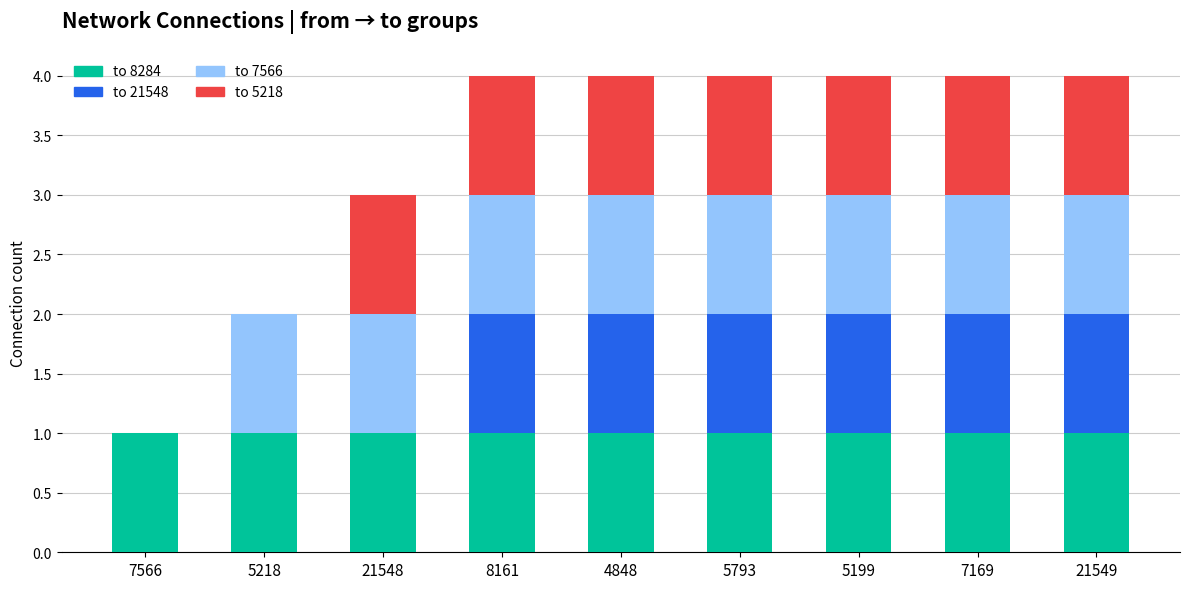

What is the sum of all to 8284 values?

9